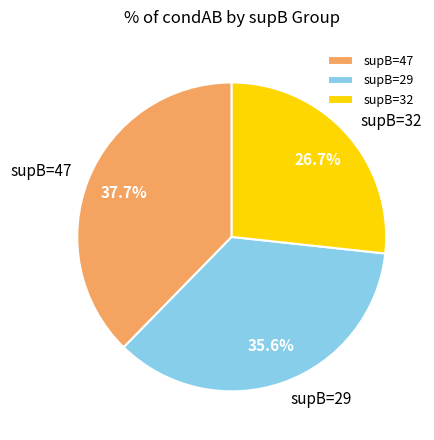

Is there any slice that represents more than half of the pie?

No